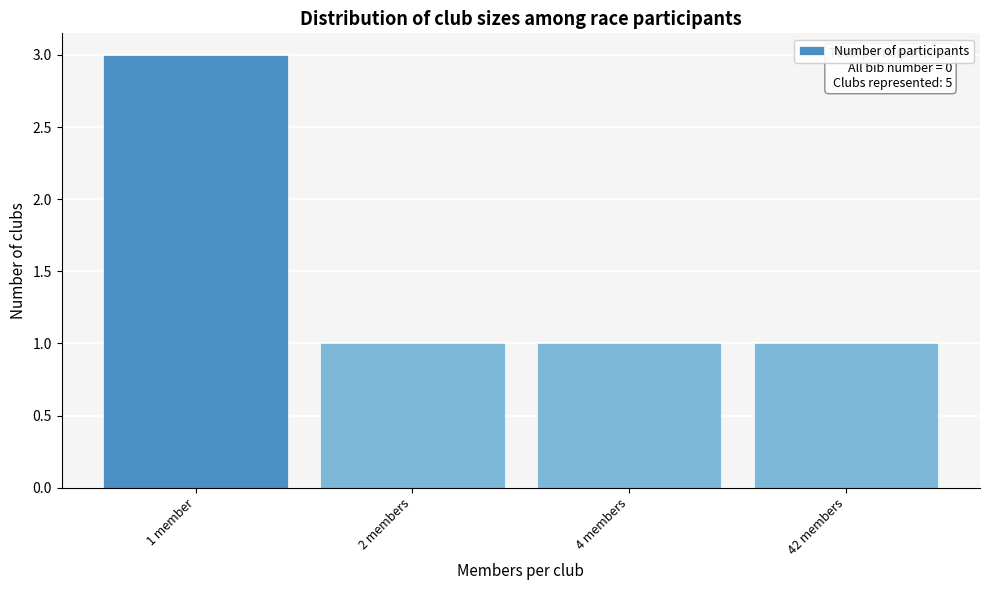

Reading left to right, extract all data points from this chart.

1 member=3	2 members=1	4 members=1	42 members=1